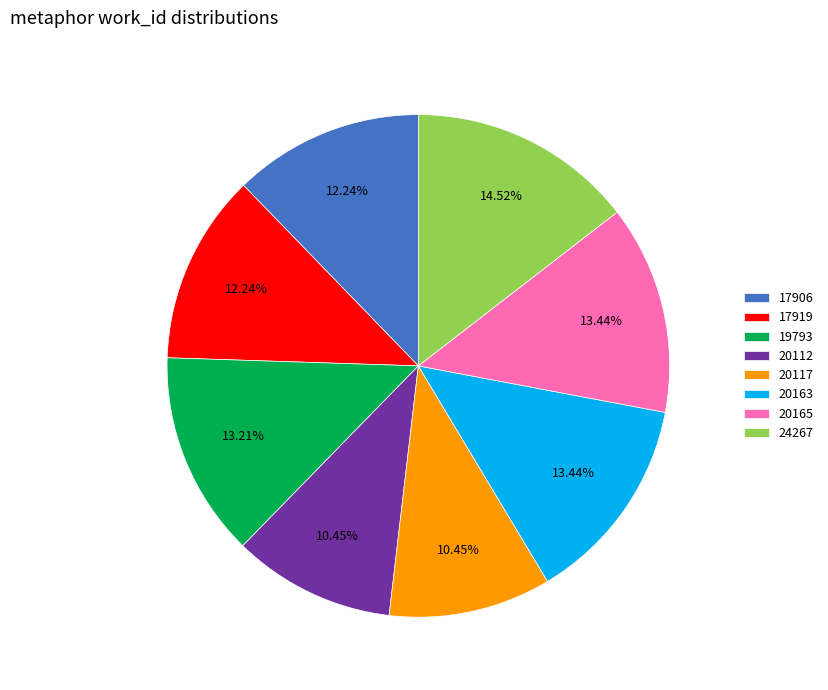

True or false: 20117 accounts for 10% of the total.

True